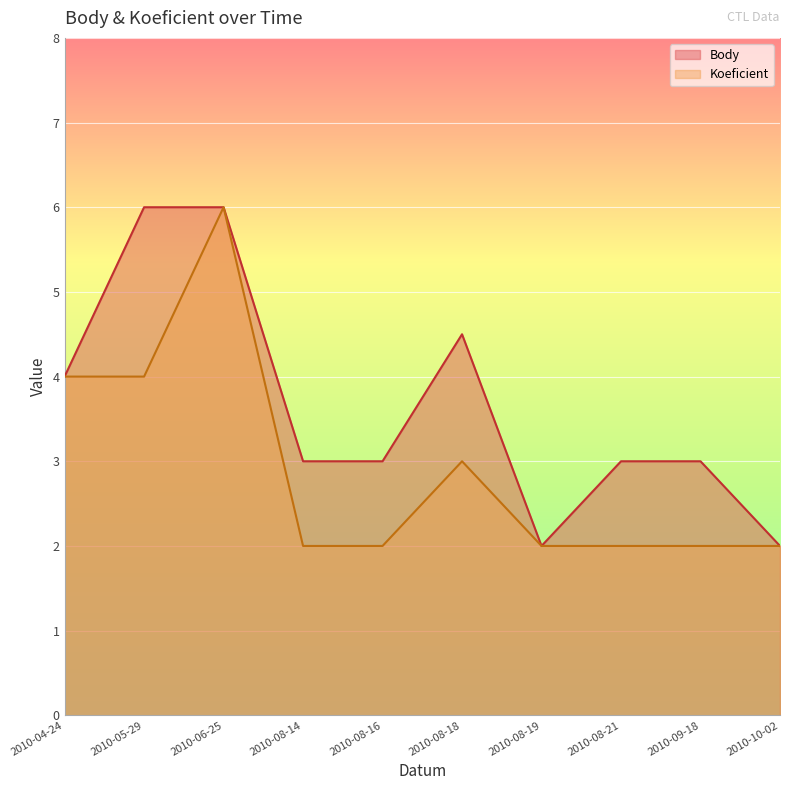

List the series in order of their peak value, highest first.

Body, Koeficient